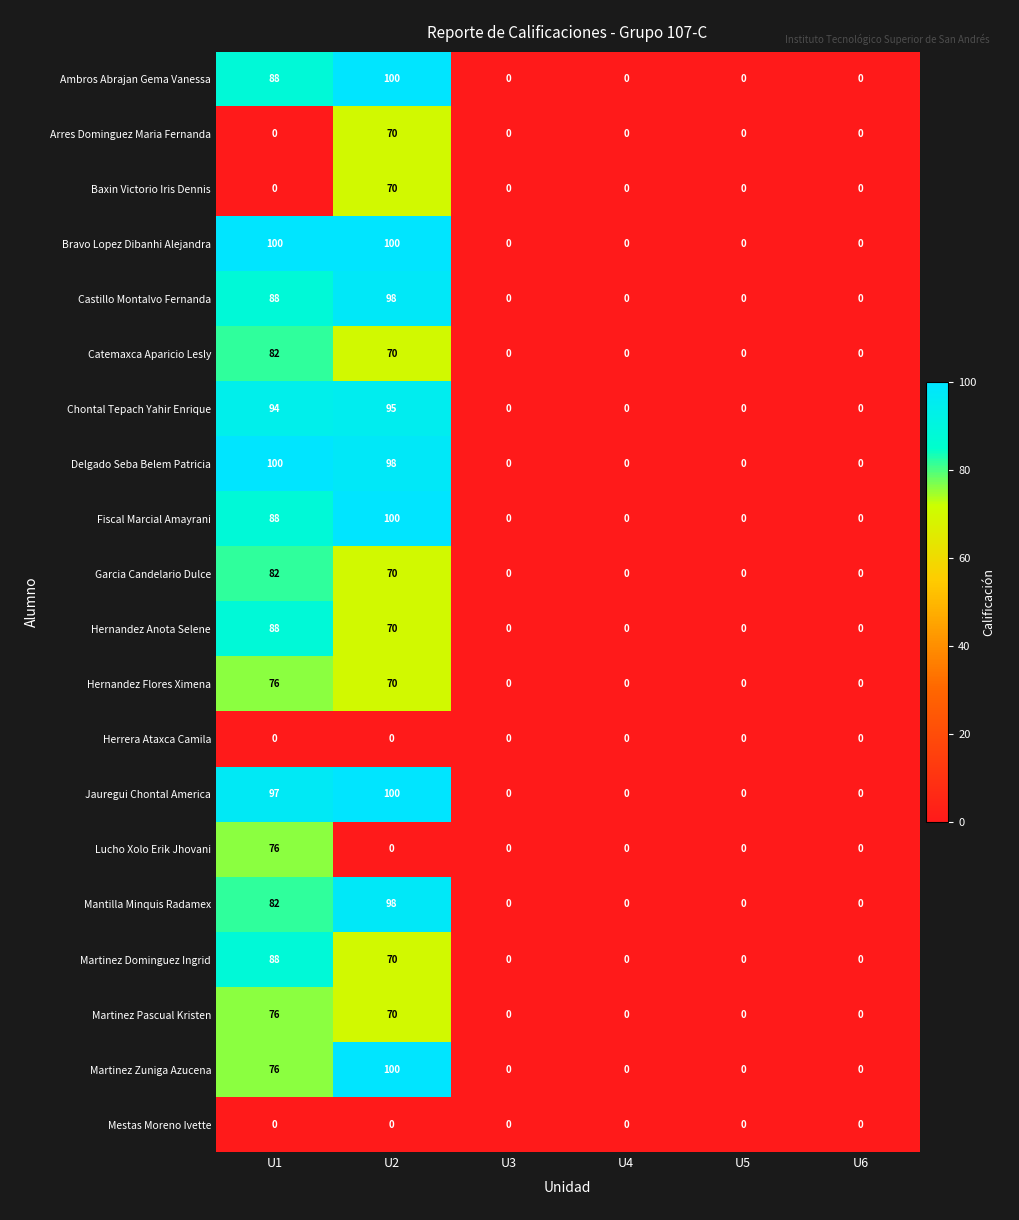

What is the average value of the Lucho Xolo Erik Jhovani series?

13